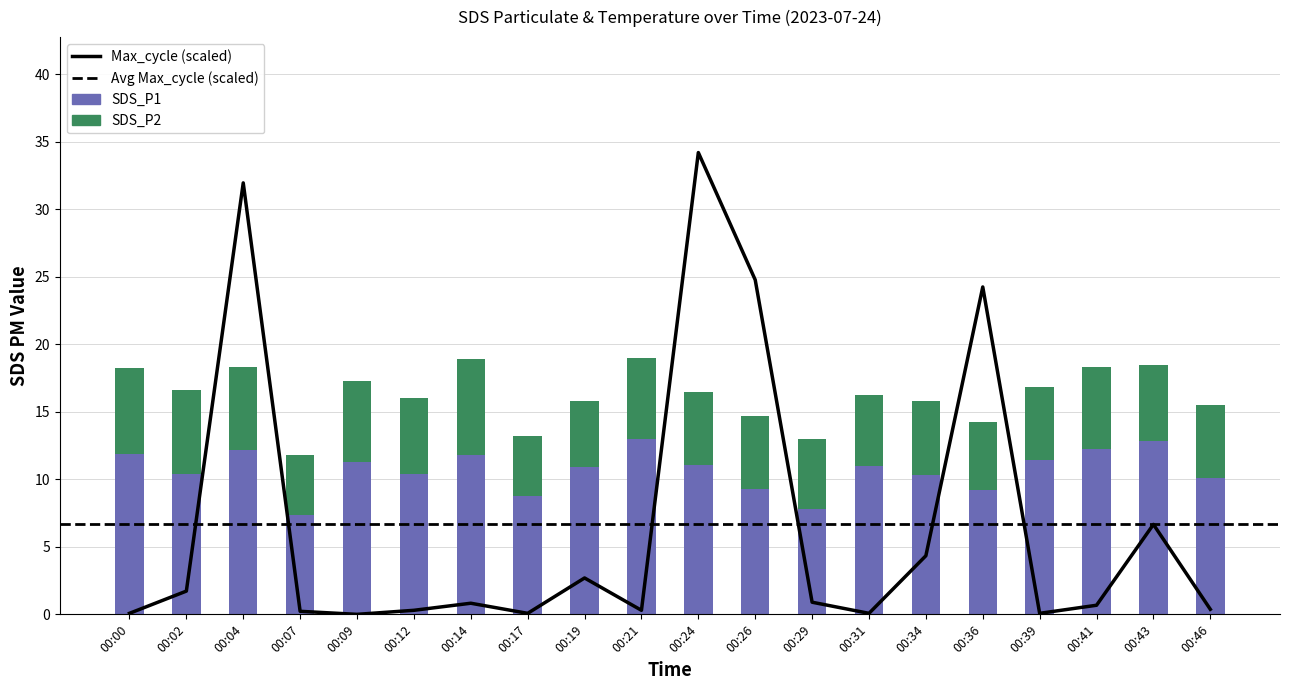

What is the value of the SDS_P2 bar at the 13th from the left?

5.2